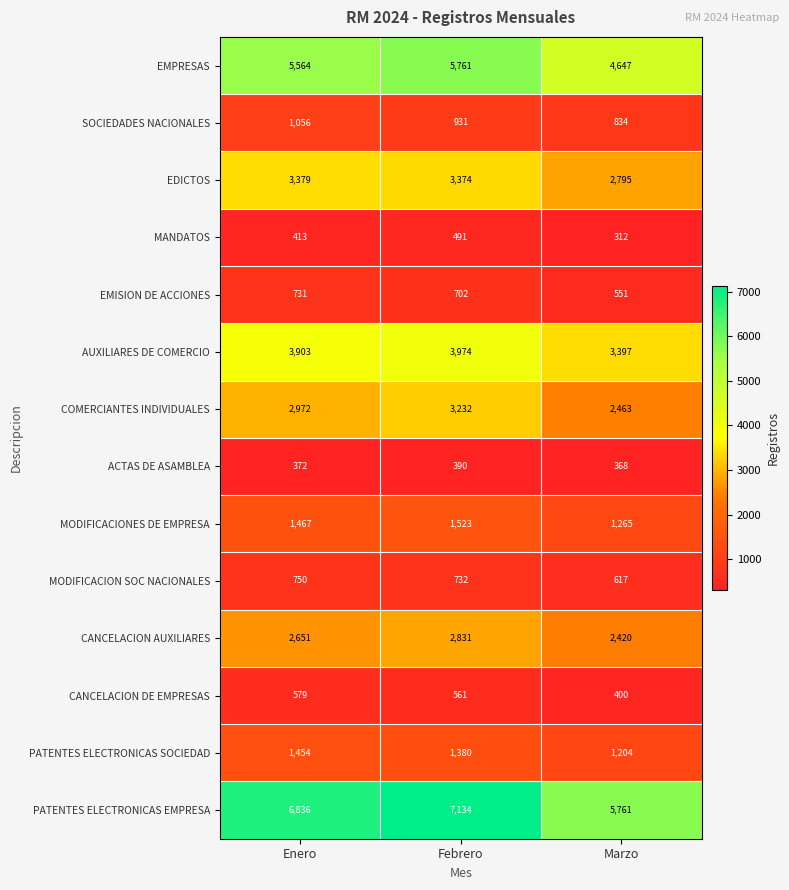

What is the average value of the SOCIEDADES NACIONALES series?

940